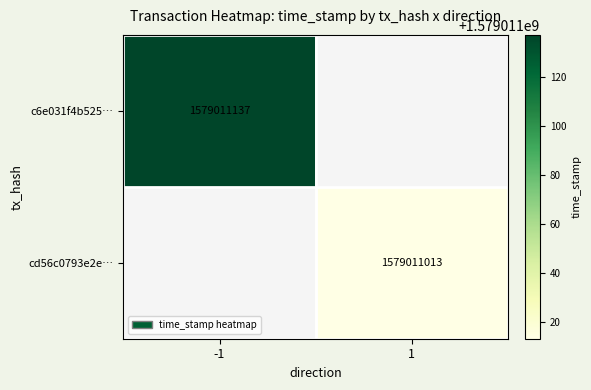

How many series are shown in this chart?

2